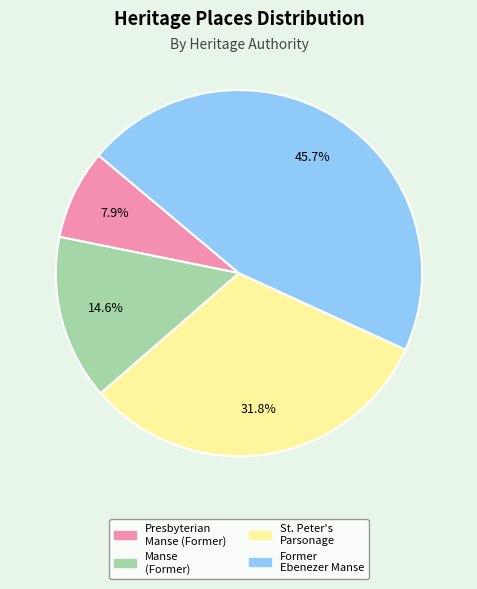

What is the smallest slice in the pie chart?

Presbyterian Manse (Former)